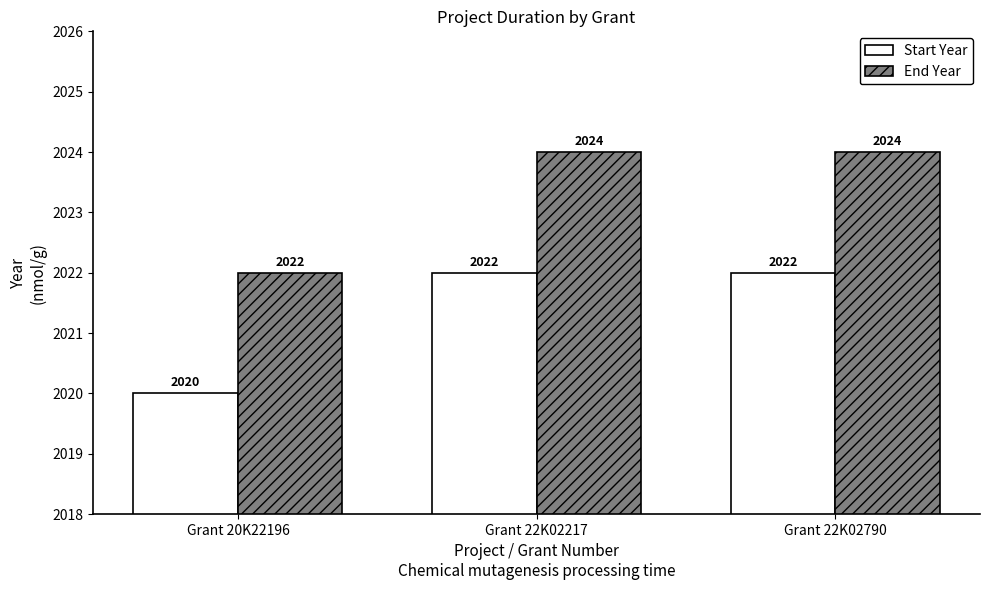

The value of Start Year at Grant 22K02790 is 3163. True or false?

False